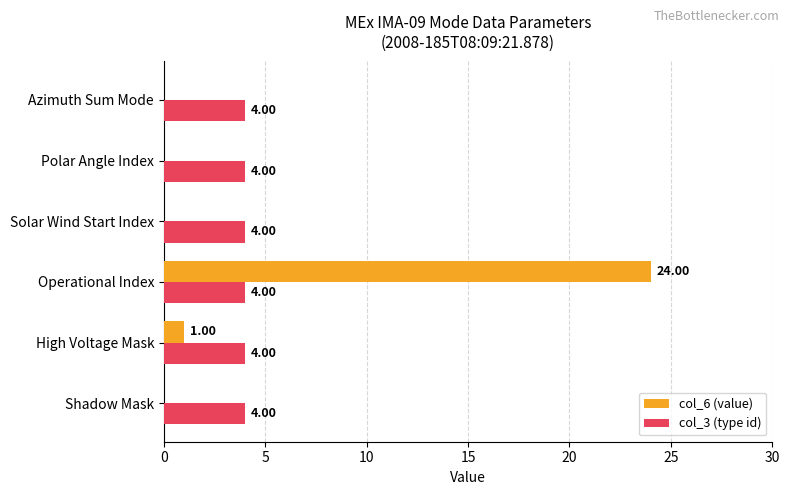

Where is col_6 (value) nearest to the value 12?

High Voltage Mask